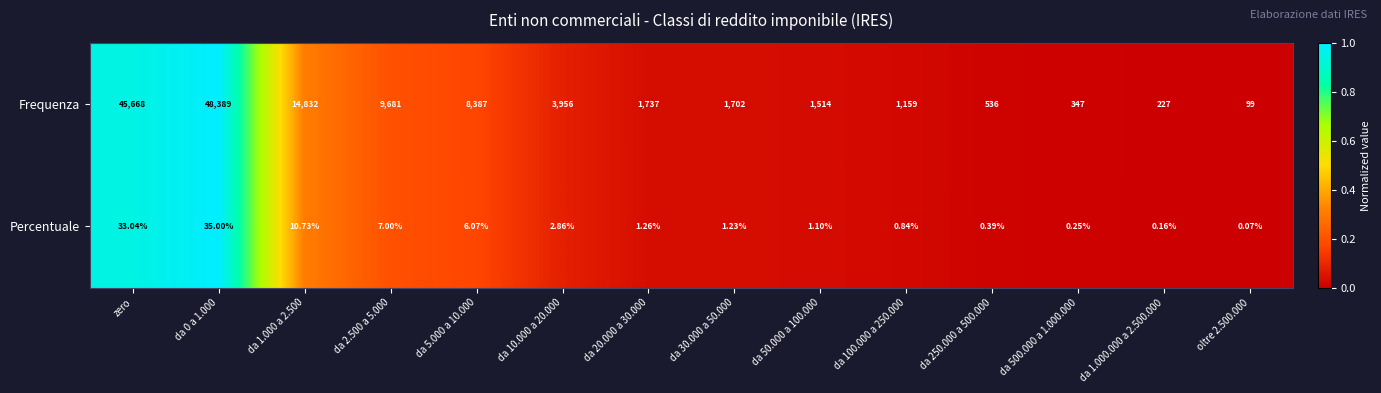

Rank the series by their maximum value, from highest to lowest.

Frequenza, Percentuale